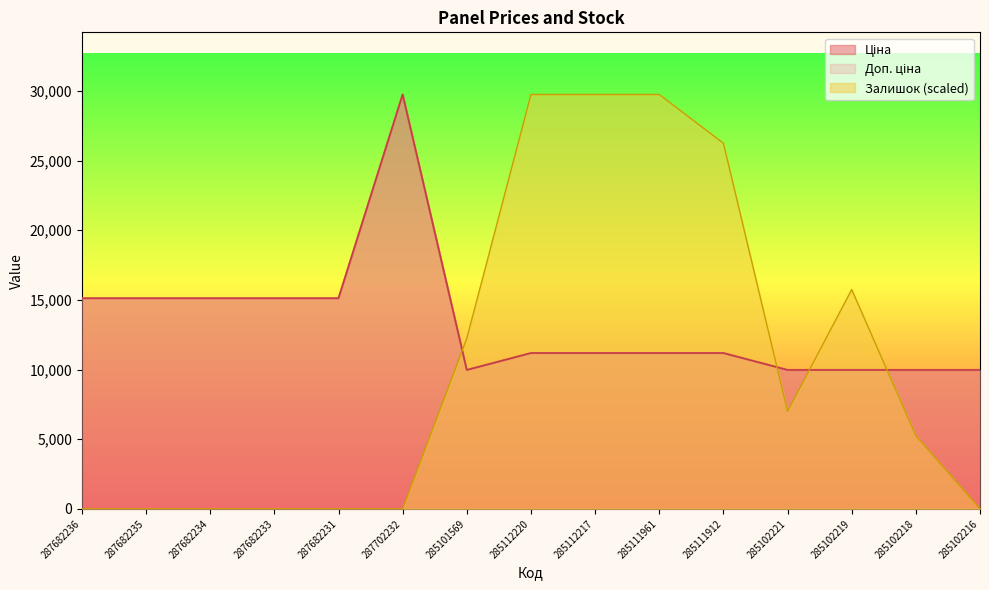

True or false: Залишок and Доп. ціна intersect in this chart.

True